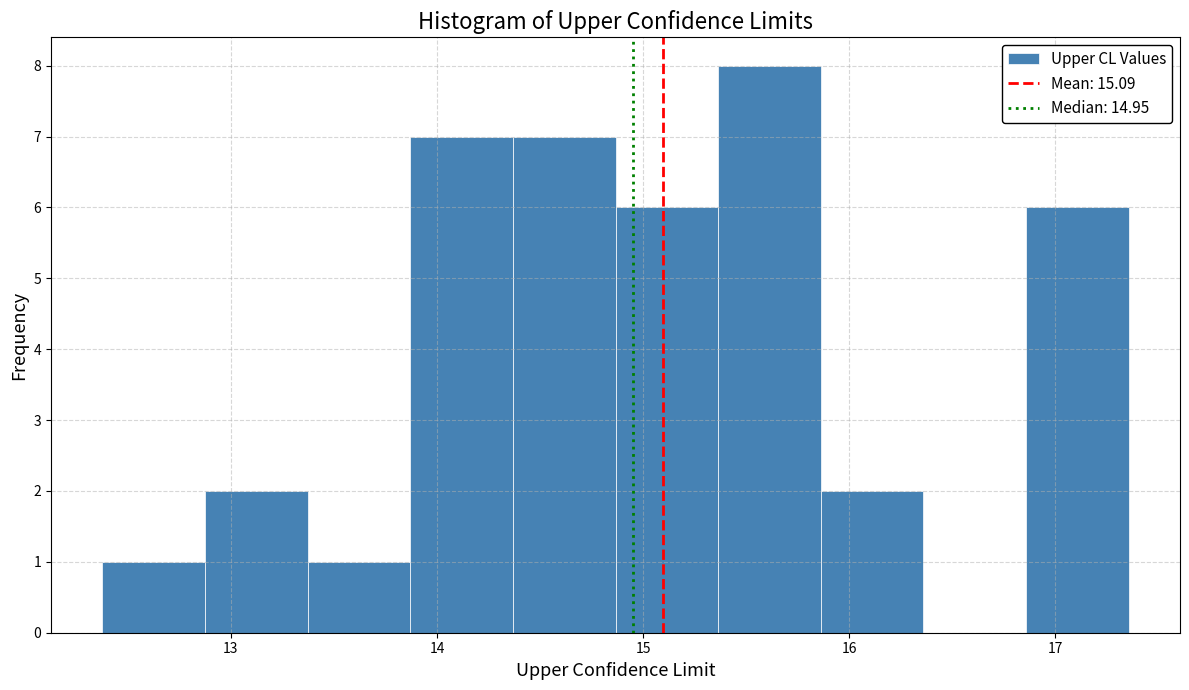

Which range on the x-axis has the tallest bar?

15.4 to 15.9